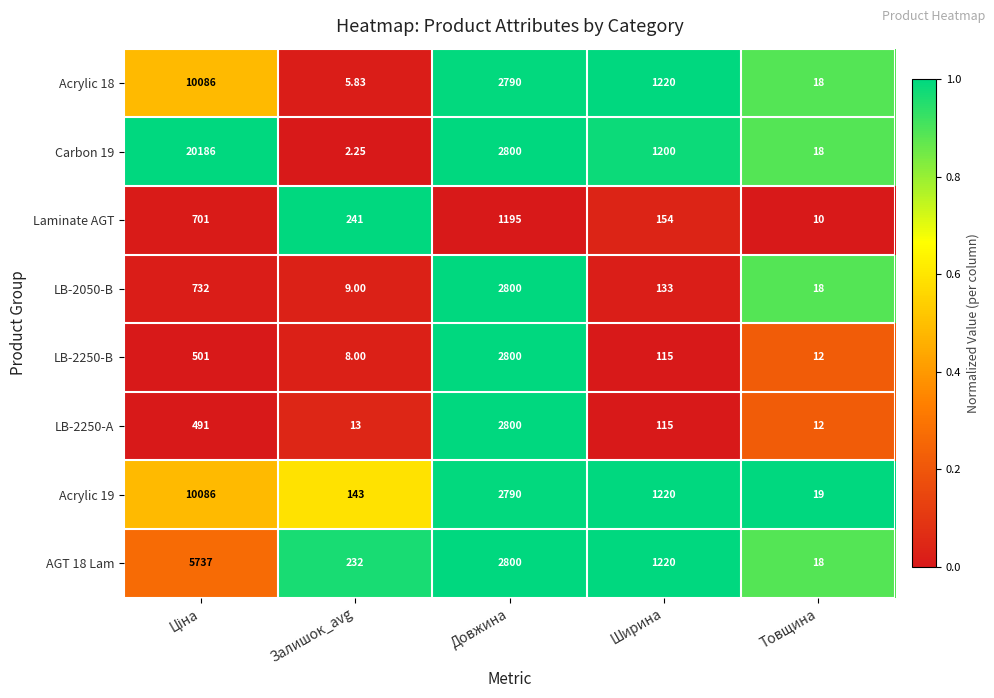

Is the value of LB-2250-А at Довжина greater than the value of Acrylic 19 at Залишок_avg?

Yes